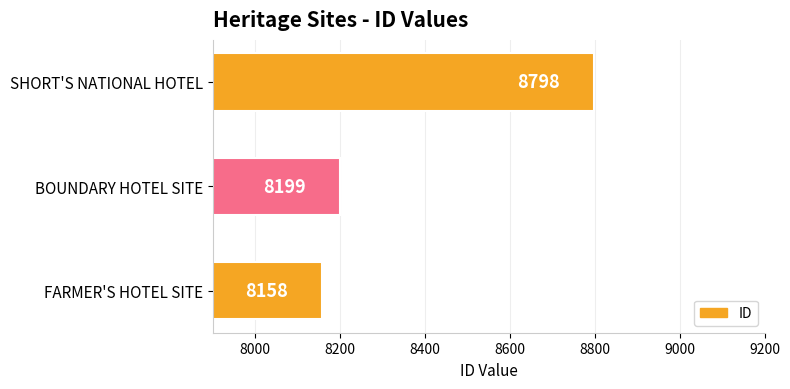

Are the bars grouped side by side (vs. stacked)?

No